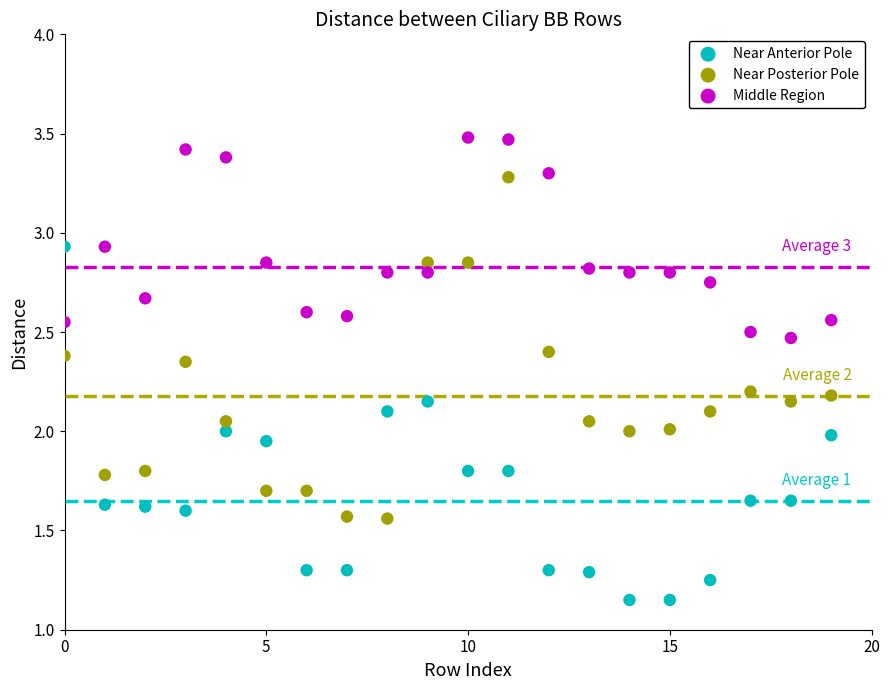

Which series has the widest spread of Y values?

Near Anterior Pole